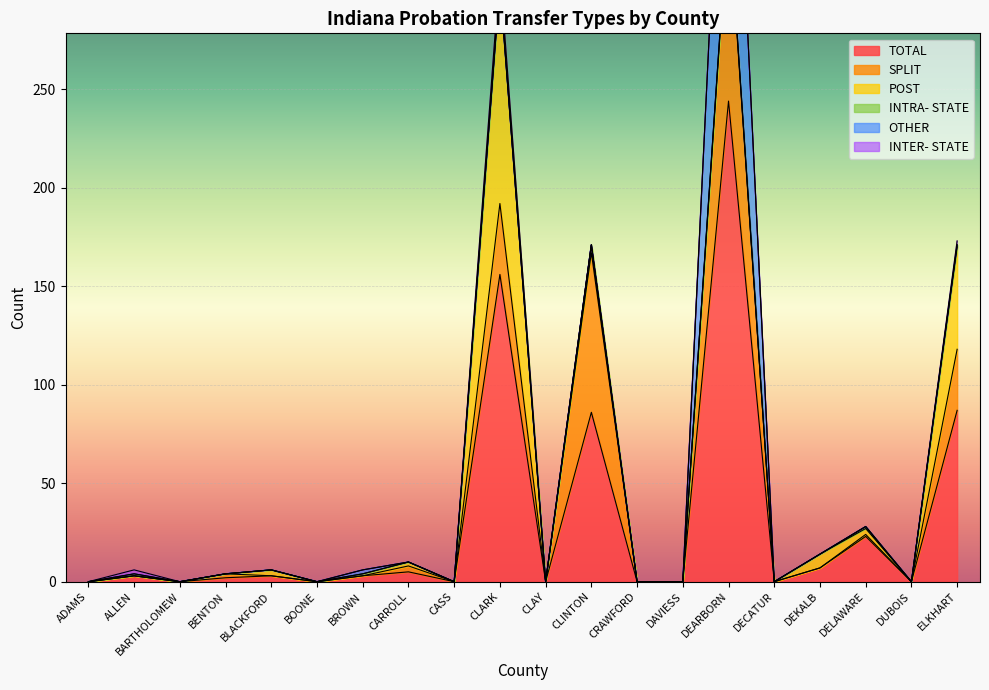

Reading left to right, transcribe all the data shown in this chart.

TOTAL: ADAMS=0	ALLEN=3	BARTHOLOMEW=0	BENTON=2	BLACKFORD=3	BOONE=0	BROWN=3	CARROLL=5	CASS=0	CLARK=156	CLAY=0	CLINTON=86	CRAWFORD=0	DAVIESS=0	DEARBORN=244	DECATUR=0	DEKALB=7	DELAWARE=23	DUBOIS=0	ELKHART=87
SPLIT: ADAMS=0	ALLEN=0	BARTHOLOMEW=0	BENTON=2	BLACKFORD=0	BOONE=0	BROWN=0	CARROLL=3	CASS=0	CLARK=36	CLAY=0	CLINTON=81	CRAWFORD=0	DAVIESS=0	DEARBORN=97	DECATUR=0	DEKALB=0	DELAWARE=1	DUBOIS=0	ELKHART=31
POST: ADAMS=0	ALLEN=0	BARTHOLOMEW=0	BENTON=0	BLACKFORD=3	BOONE=0	BROWN=1	CARROLL=2	CASS=0	CLARK=111	CLAY=0	CLINTON=4	CRAWFORD=0	DAVIESS=0	DEARBORN=2	DECATUR=0	DEKALB=7	DELAWARE=3	DUBOIS=0	ELKHART=52
INTRA- STATE: ADAMS=0	ALLEN=1	BARTHOLOMEW=0	BENTON=0	BLACKFORD=0	BOONE=0	BROWN=0	CARROLL=0	CASS=0	CLARK=1	CLAY=0	CLINTON=0	CRAWFORD=0	DAVIESS=0	DEARBORN=0	DECATUR=0	DEKALB=0	DELAWARE=1	DUBOIS=0	ELKHART=1
OTHER: ADAMS=0	ALLEN=0	BARTHOLOMEW=0	BENTON=0	BLACKFORD=0	BOONE=0	BROWN=2	CARROLL=0	CASS=0	CLARK=0	CLAY=0	CLINTON=0	CRAWFORD=0	DAVIESS=0	DEARBORN=137	DECATUR=0	DEKALB=0	DELAWARE=0	DUBOIS=0	ELKHART=0
INTER- STATE: ADAMS=0	ALLEN=2	BARTHOLOMEW=0	BENTON=0	BLACKFORD=0	BOONE=0	BROWN=0	CARROLL=0	CASS=0	CLARK=7	CLAY=0	CLINTON=0	CRAWFORD=0	DAVIESS=0	DEARBORN=0	DECATUR=0	DEKALB=0	DELAWARE=0	DUBOIS=0	ELKHART=2